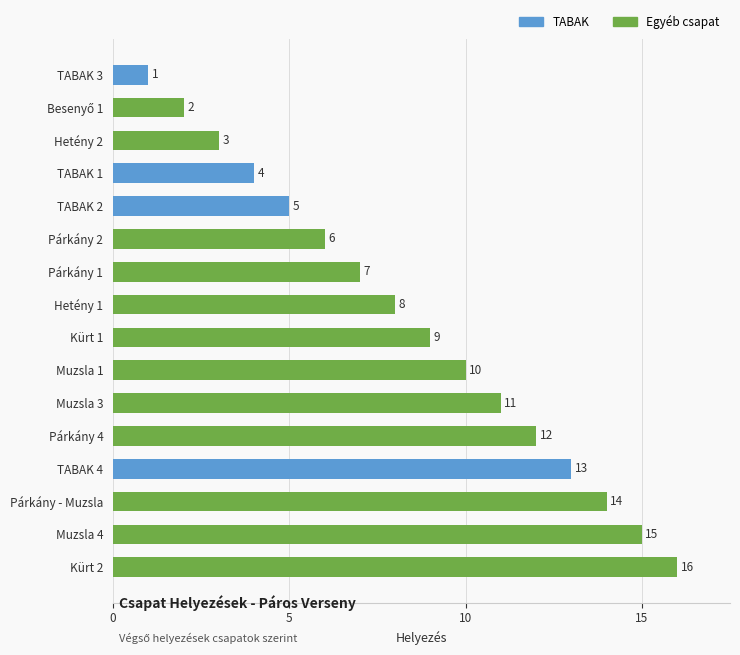

What is the difference between the second highest and minimum values?

14